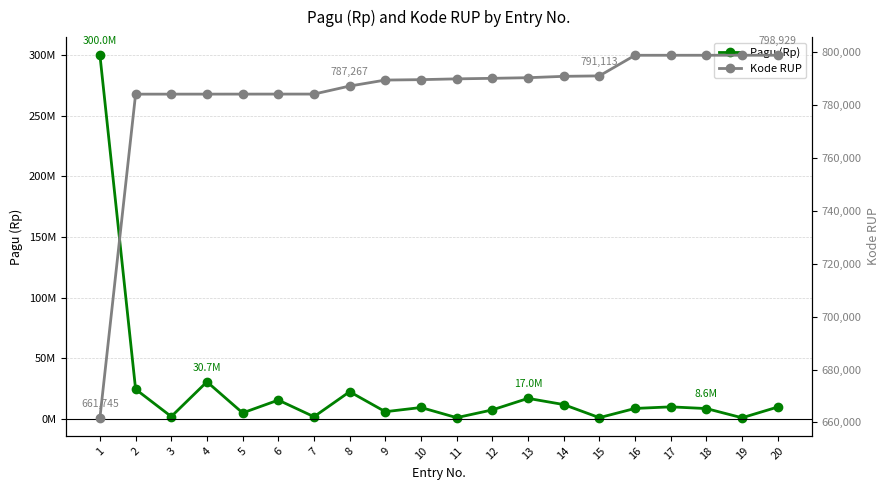

Between 3 and 11, which series saw the biggest shift?

Pagu (Rp)